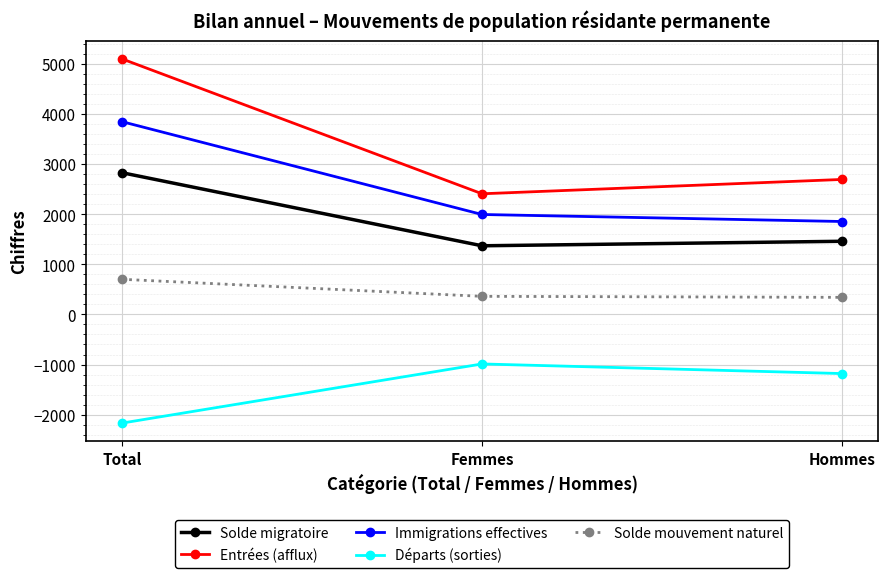

Does the chart display data point markers on the line(s)?

Yes